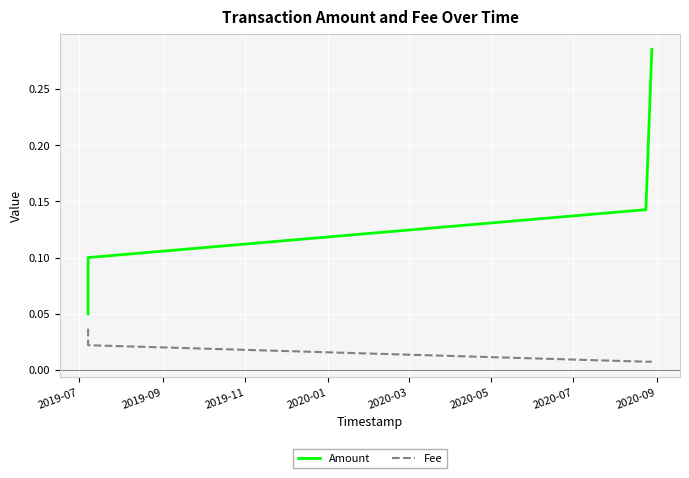

True or false: Amount and Fee intersect in this chart.

False